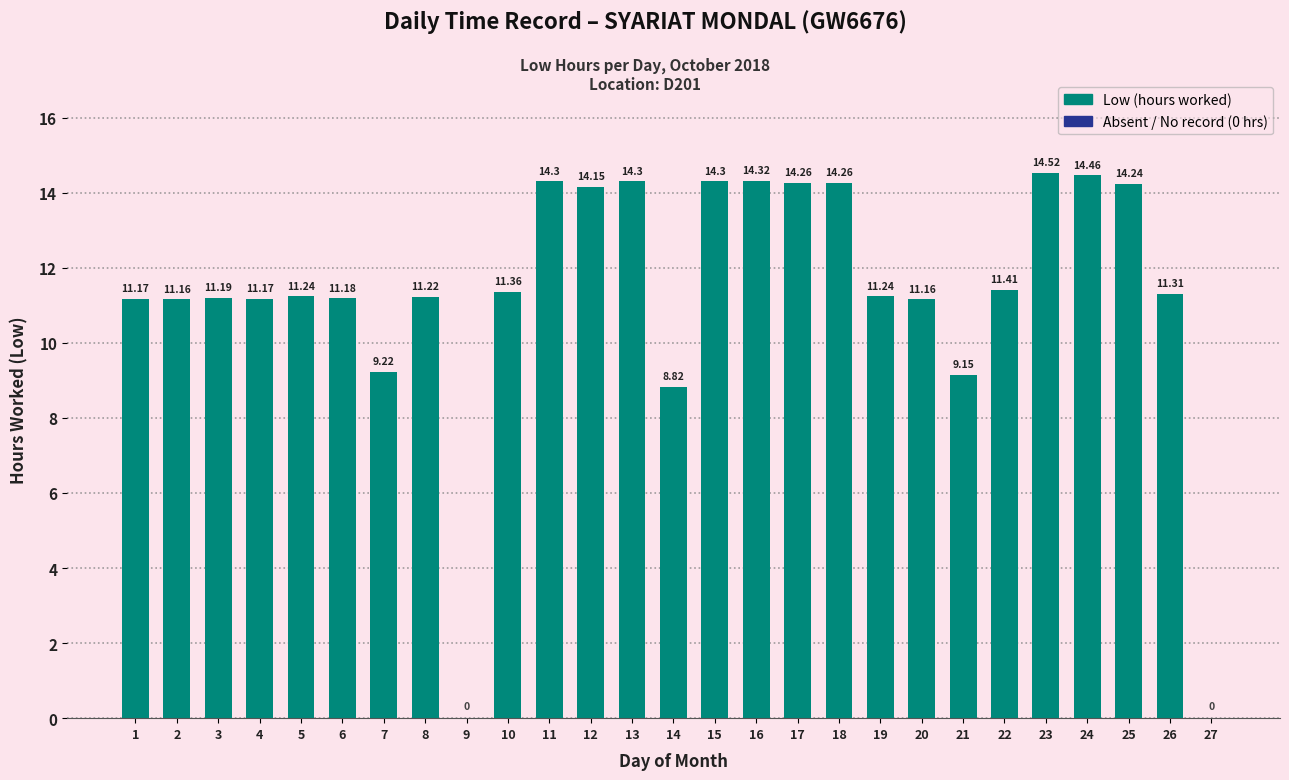

At how many categories does at least one series exceed 3?

25